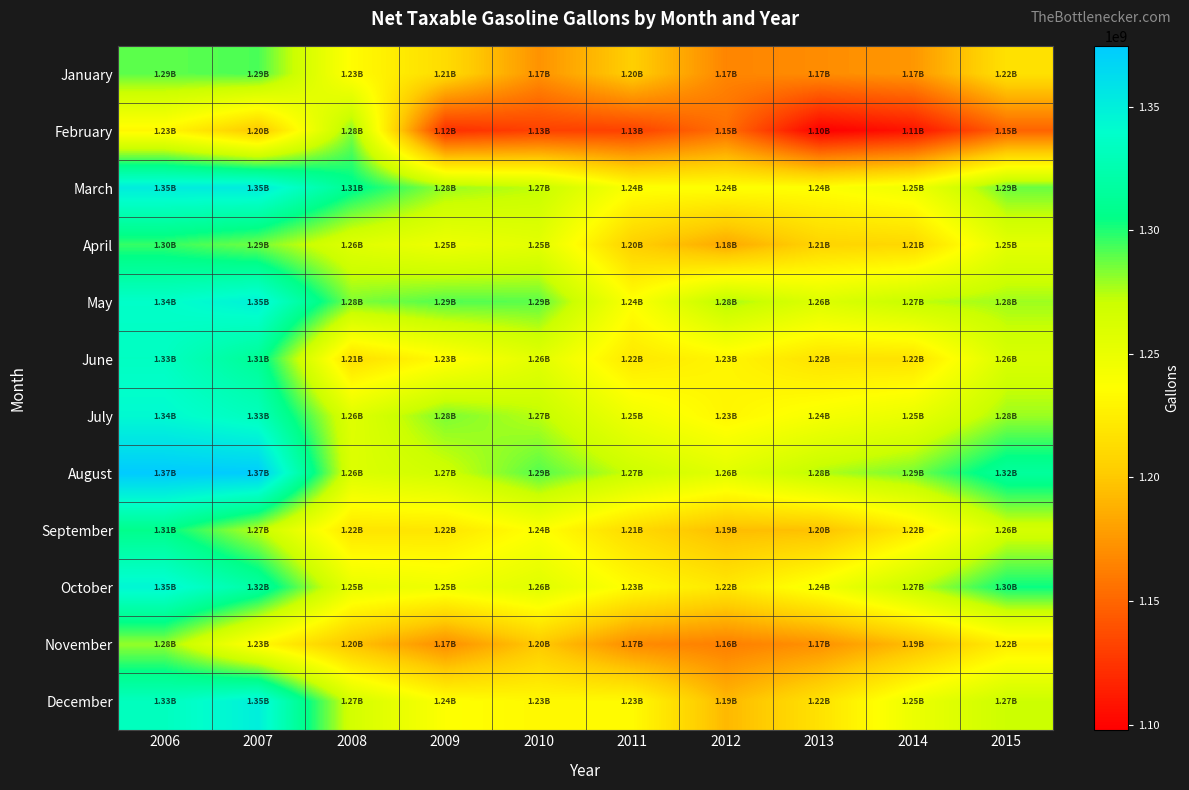

Which series has the largest range (max minus min)?

February